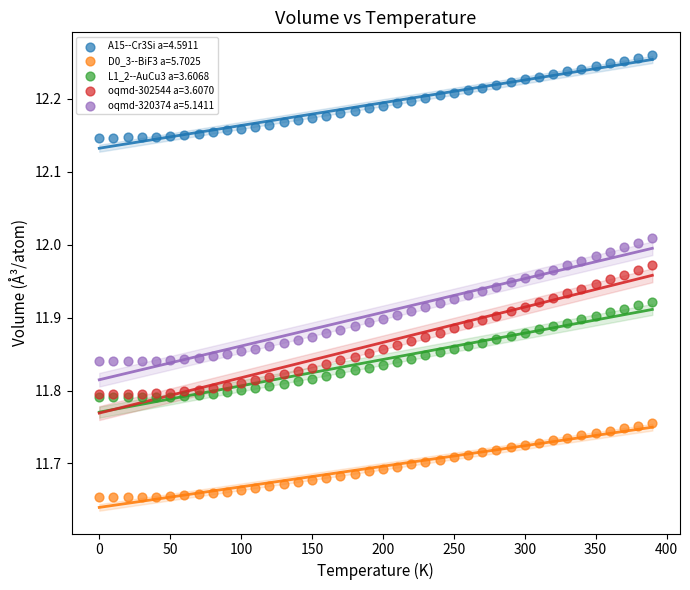

What are all the series names shown in the legend?

A15--Cr3Si a=4.5911, D0_3--BiF3 a=5.7025, L1_2--AuCu3 a=3.6068, oqmd-302544 a=3.6070, oqmd-320374 a=5.1411